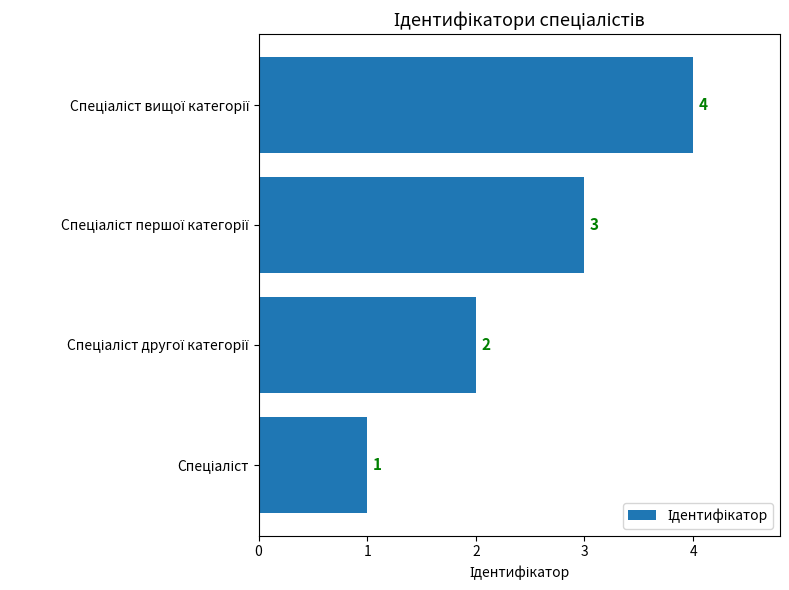

How many values are between 2 and 4?

3